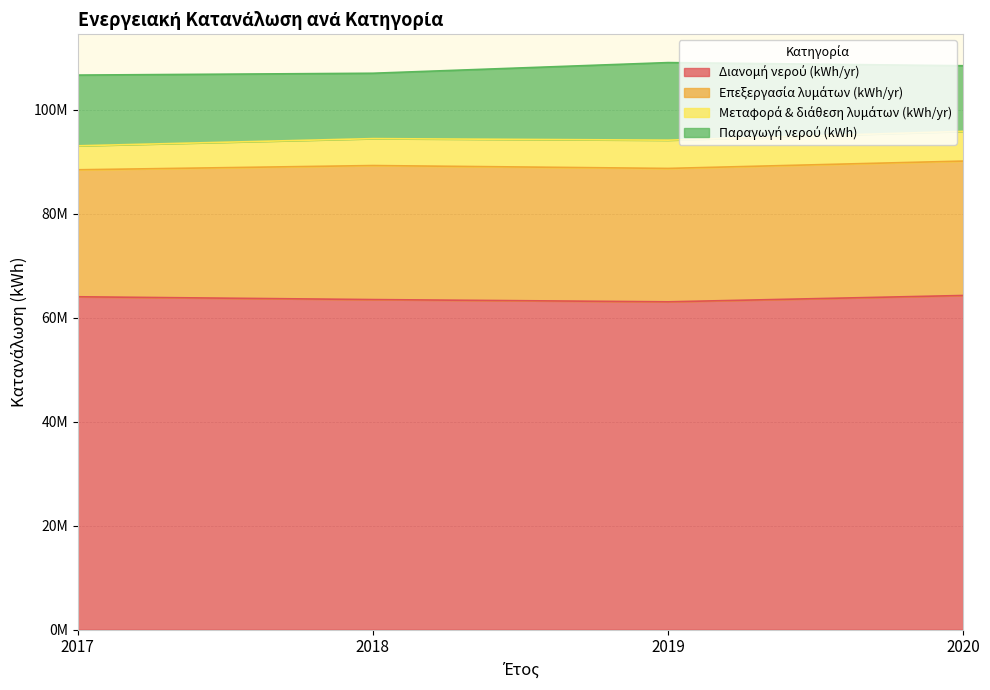

What is the spread (max minus min) of values at 2017?

59393000